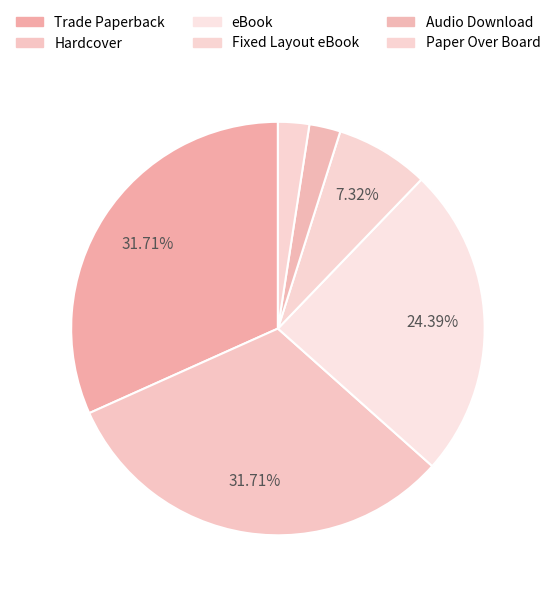

Which has a higher value, Paper Over Board or eBook?

eBook